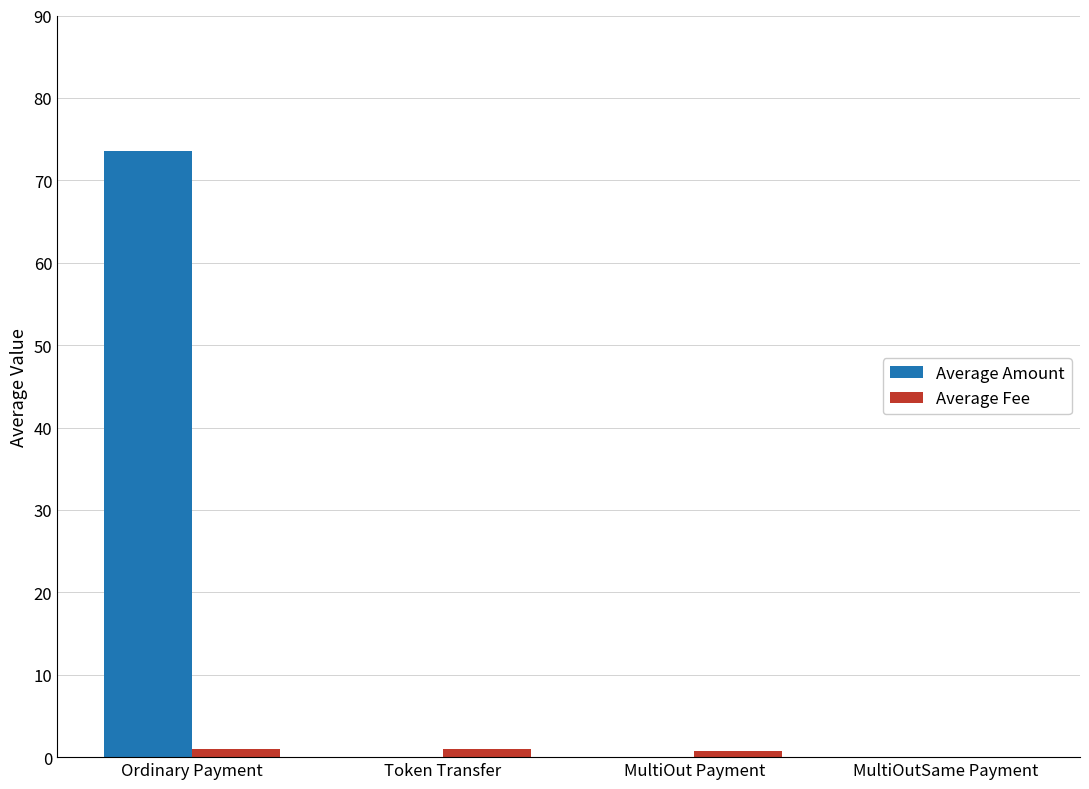

Between Ordinary Payment and MultiOut Payment, which series saw the biggest shift?

Average Amount